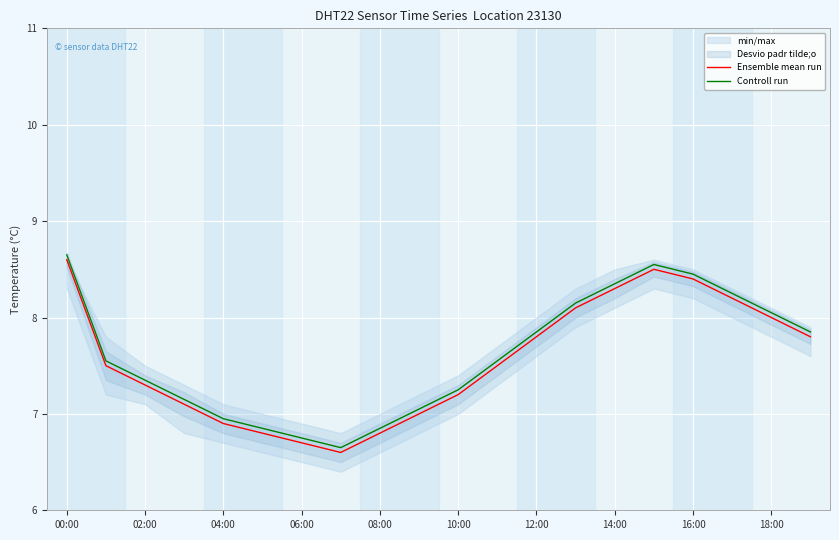

At which label does Ensemble mean run first exceed 7?

00:00